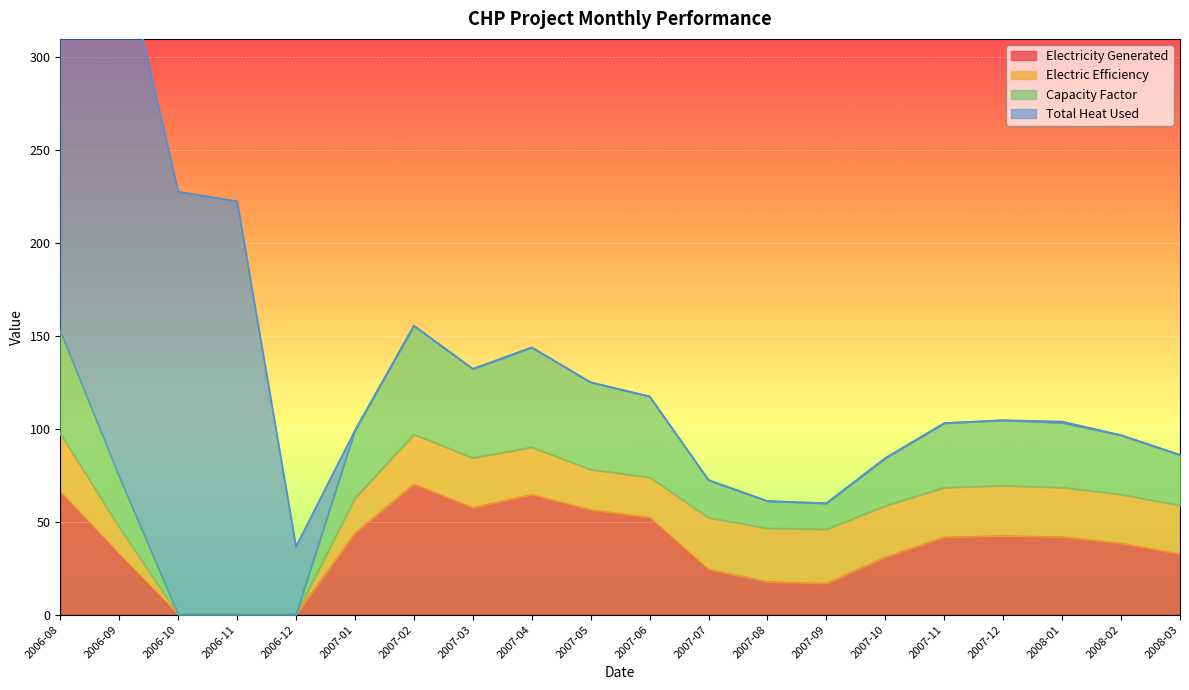

Where is Capacity Factor nearest to the value 77?

2006-09